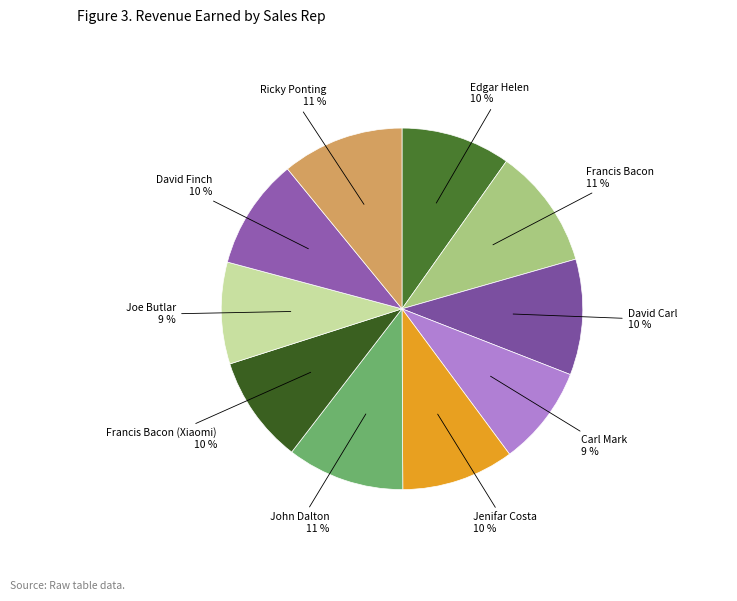

Is it true that Francis Bacon (Xiaomi) is 1% of the pie?

False